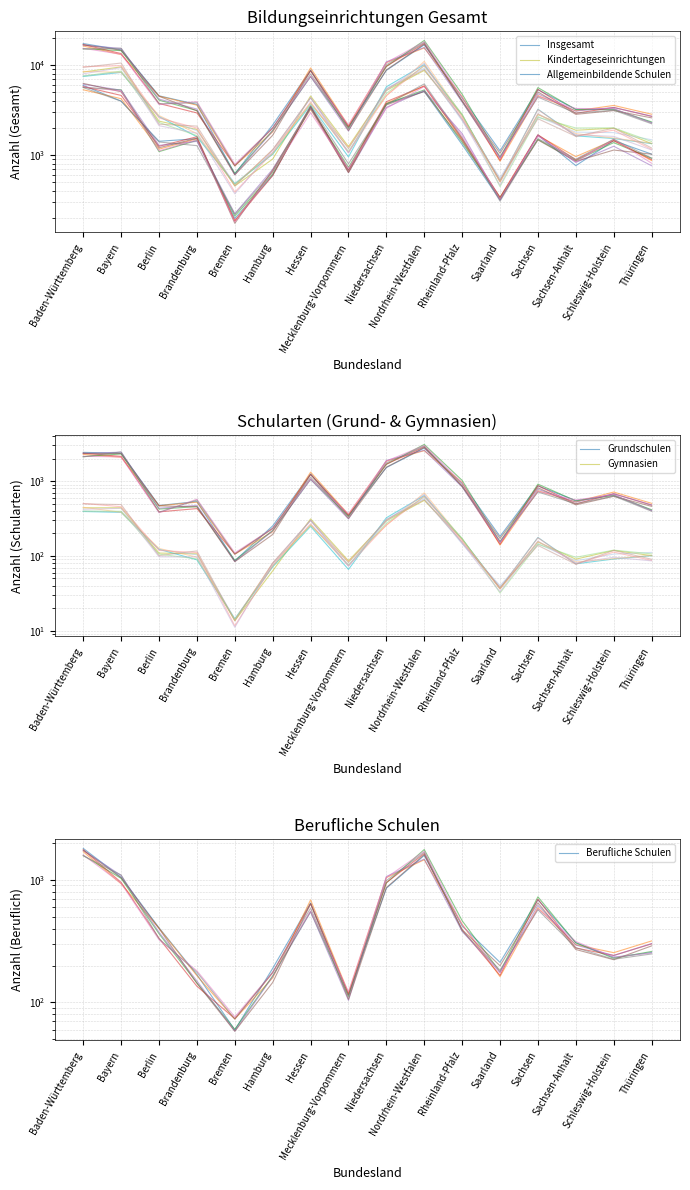

Rank the series at Mecklenburg-Vorpommern from highest to lowest value.

Insgesamt, Kindertageseinrichtungen, Allgemeinbildende Schulen, Grundschulen, Berufliche Schulen, Gymnasien